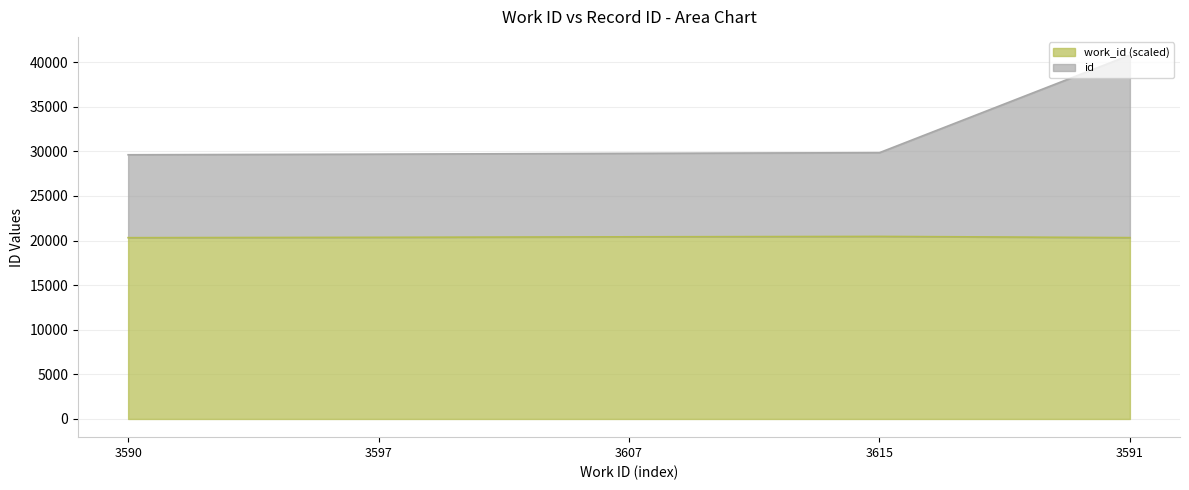

Which category has the lowest value in the work_id series?

3590